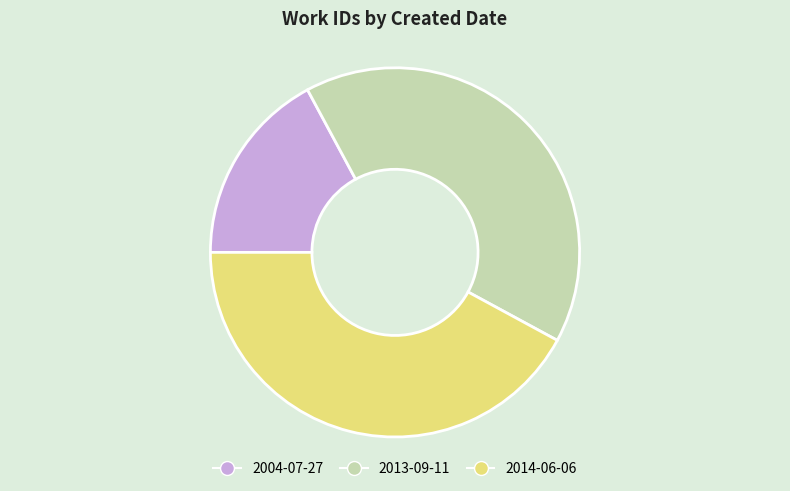

Is 2013-09-11 the majority of the pie?

No